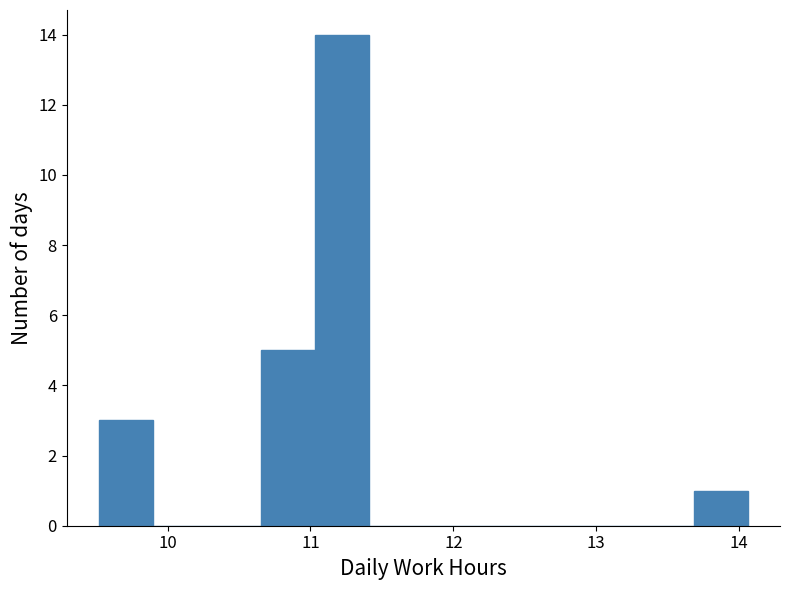

Around what value on the x-axis is the tallest bar? Give the approximate position of its centre, as read against the axis.

11.2